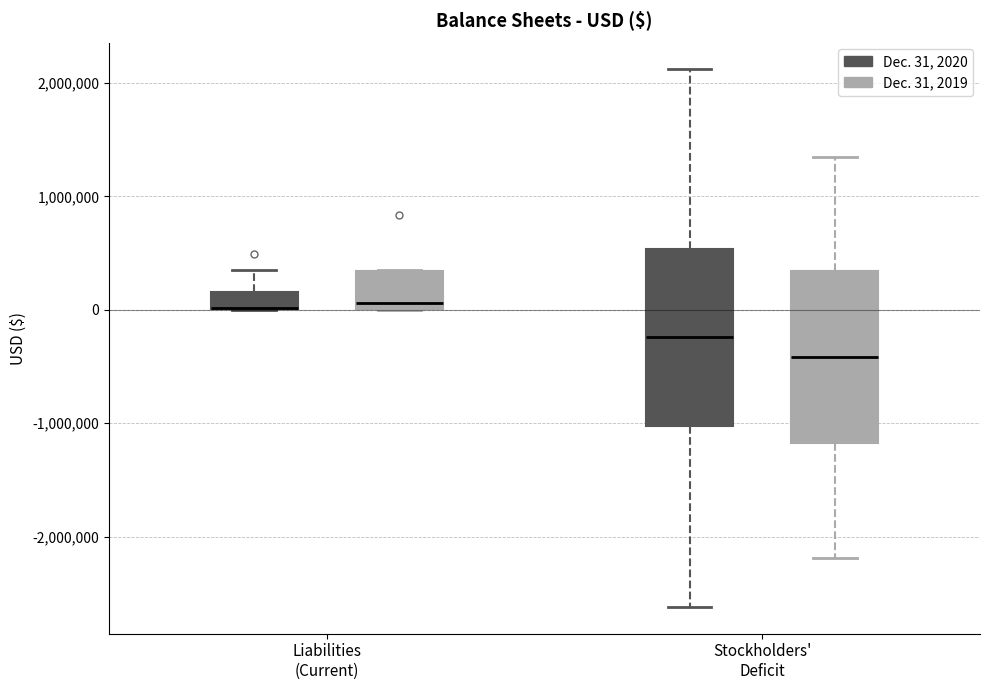

Where does the median line of the box for Stockholders' Deficit (Dec. 31, 2019) sit on the y-axis? The values are not printed on the chart, so give them approximately, as read against the axis.

-400000